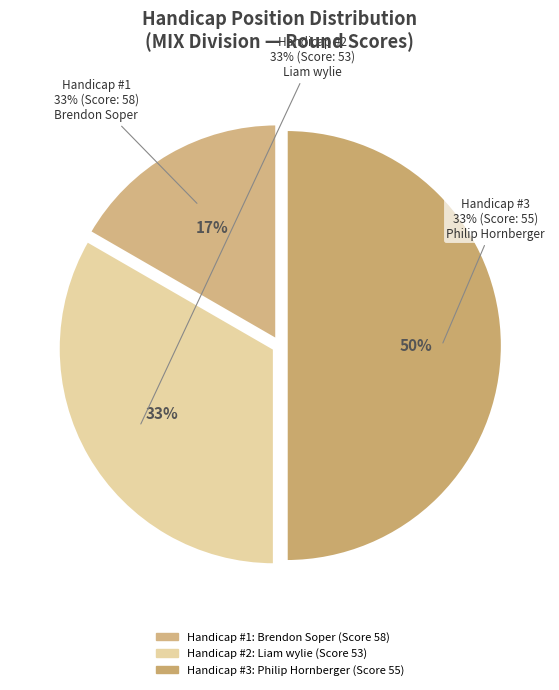

Is there a majority slice in this chart?

No